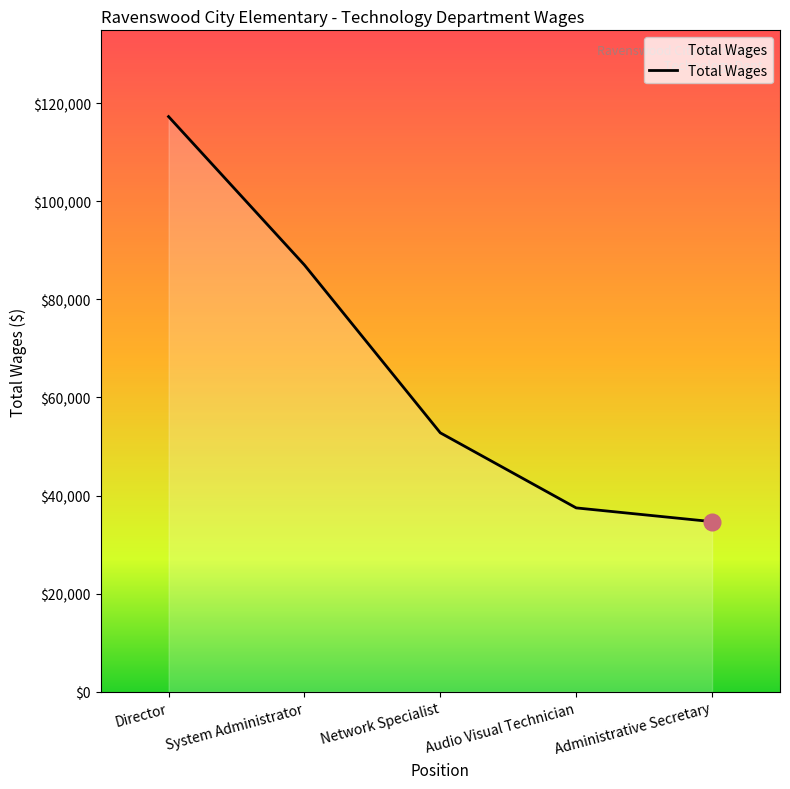

Approximately how many times larger is the value at System Administrator compared to Administrative Secretary?

2.5